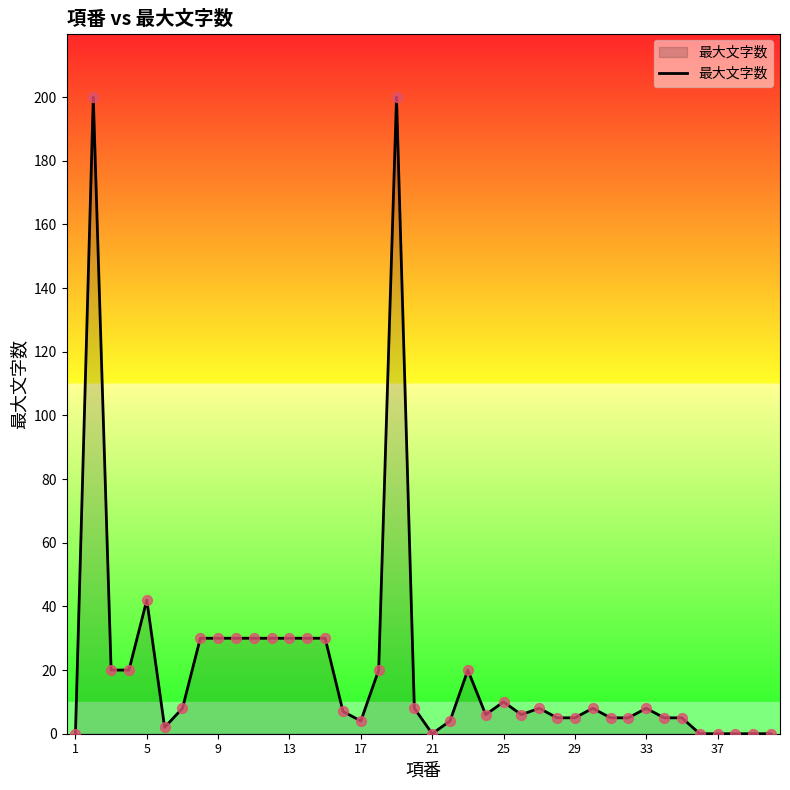

What is the difference between the maximum and minimum values?

200